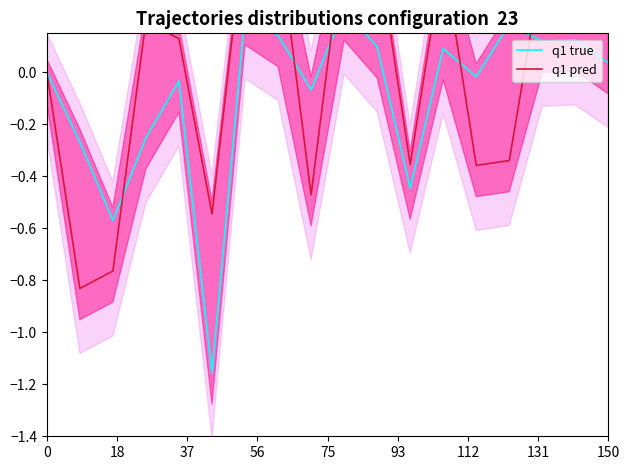

How many categories are shown in the chart?

18